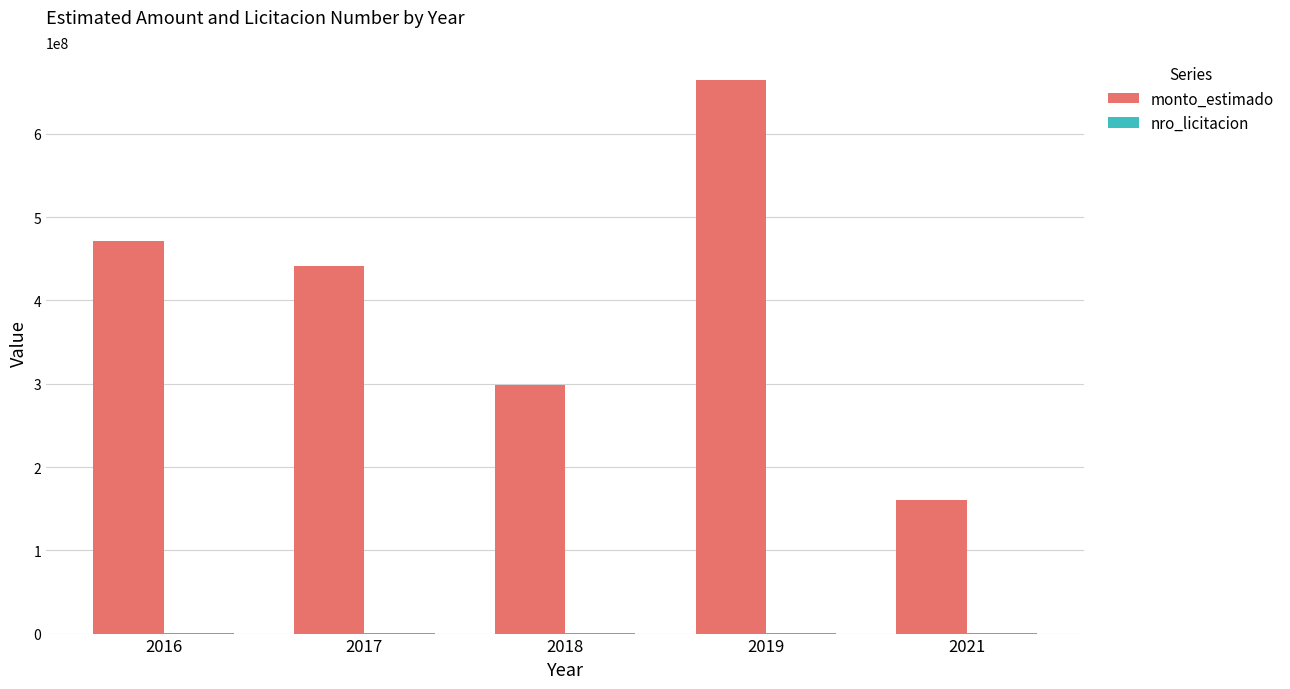

Which label corresponds to the largest value in the chart?

2019